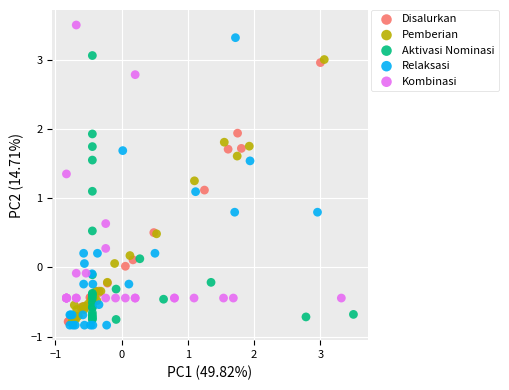

Which series reaches the maximum Y coordinate?

Kombinasi